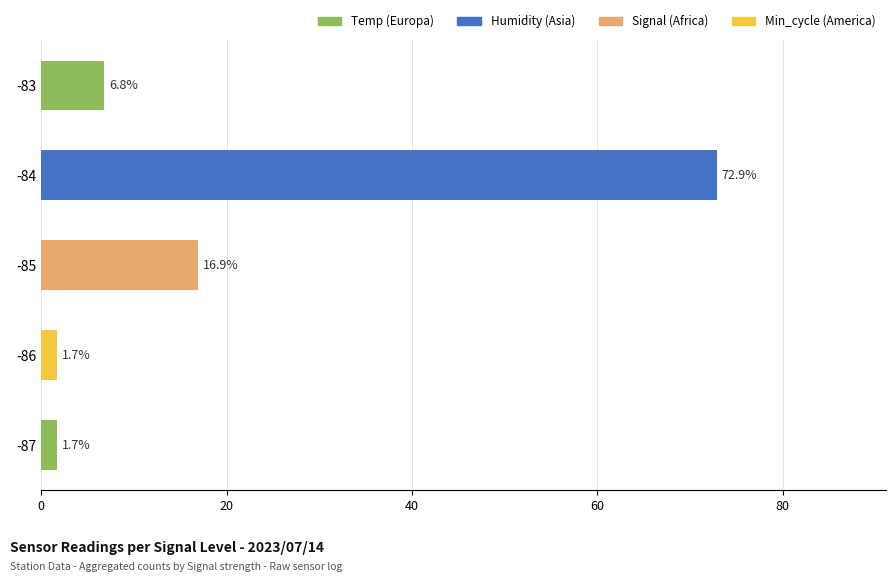

What is the maximum value shown in the chart?

72.9